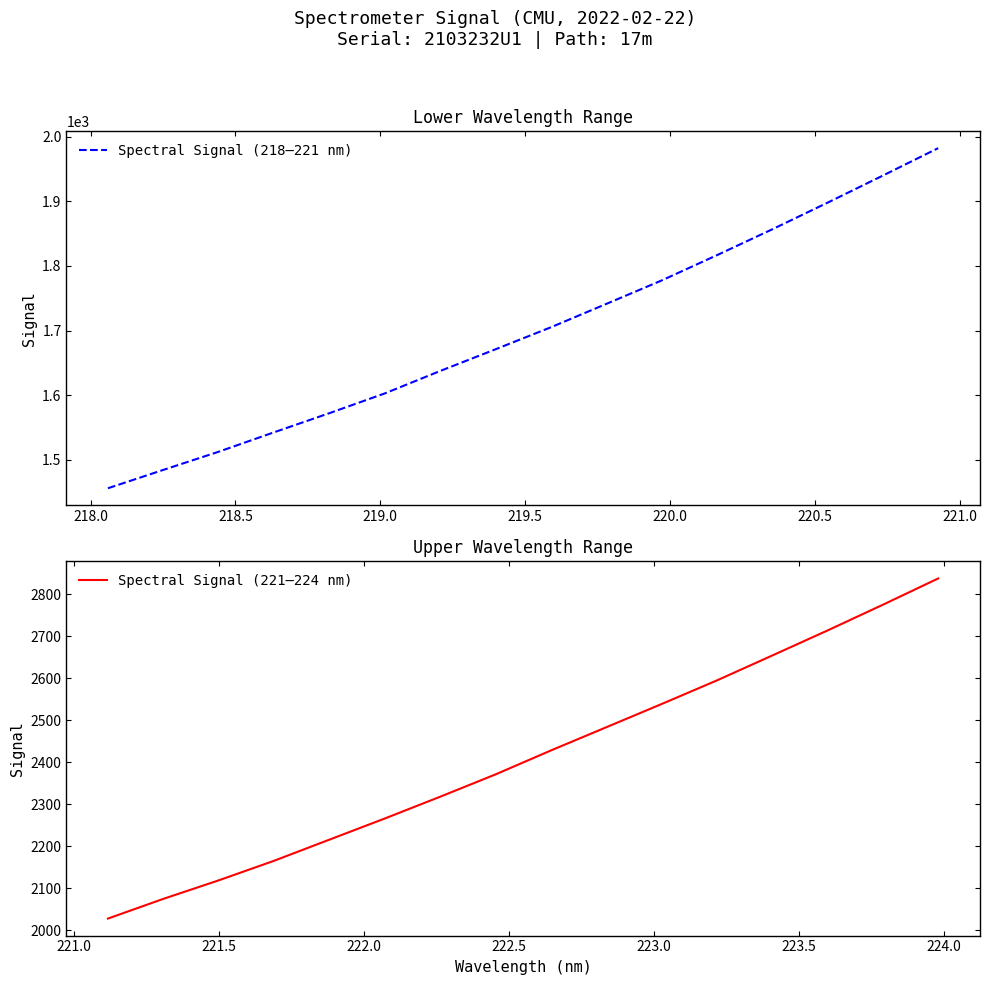

What is the maximum value for Spectral Signal (221–224 nm)?

2838.1